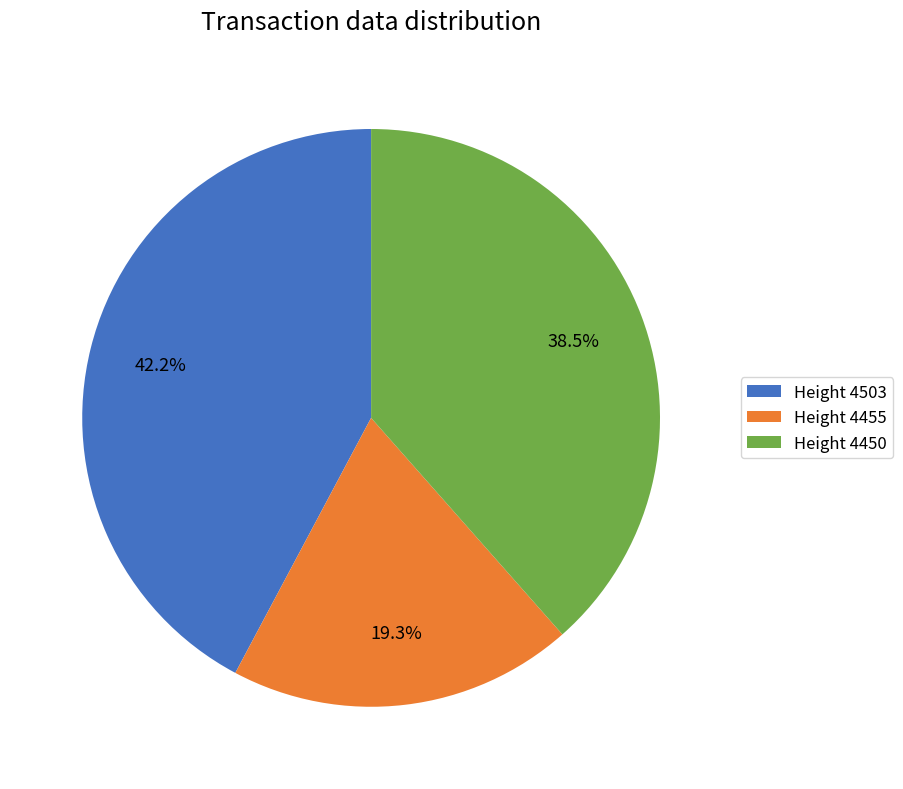

How many slices are in this pie chart?

3